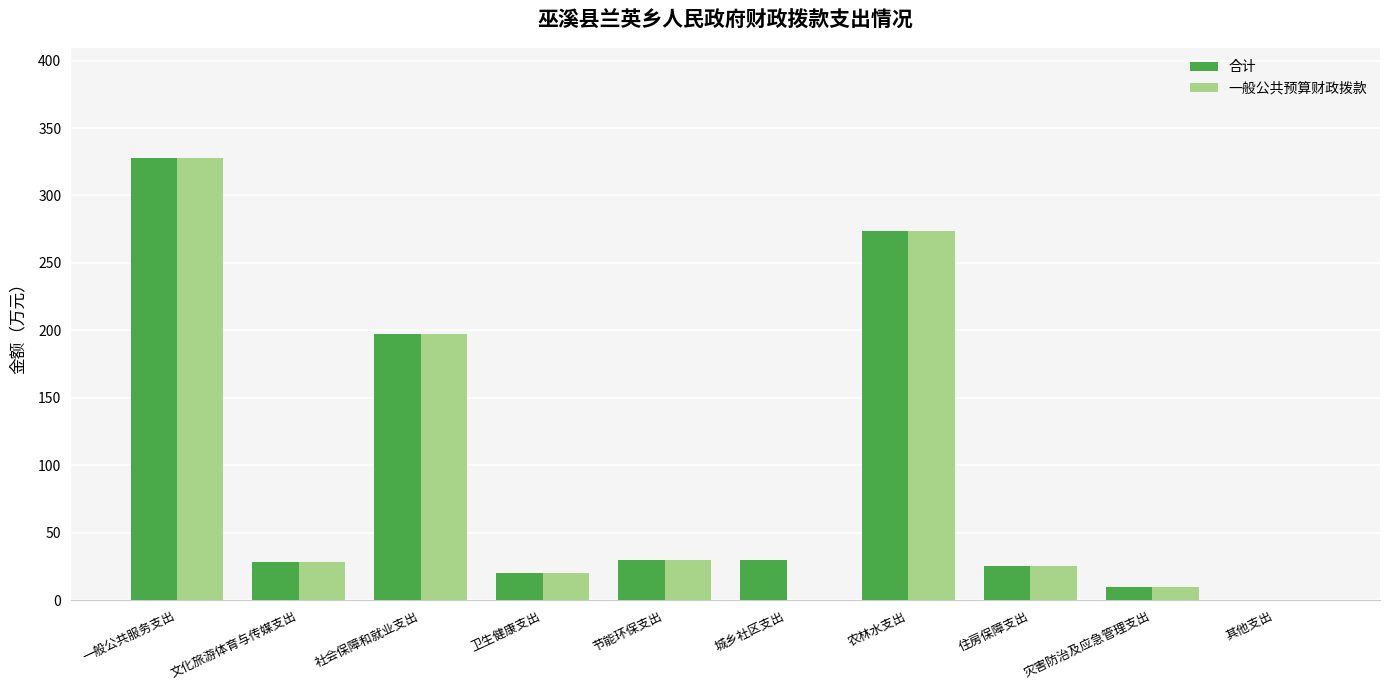

The value of 一般公共预算财政拨款 at 城乡社区支出 is 0.0. True or false?

True